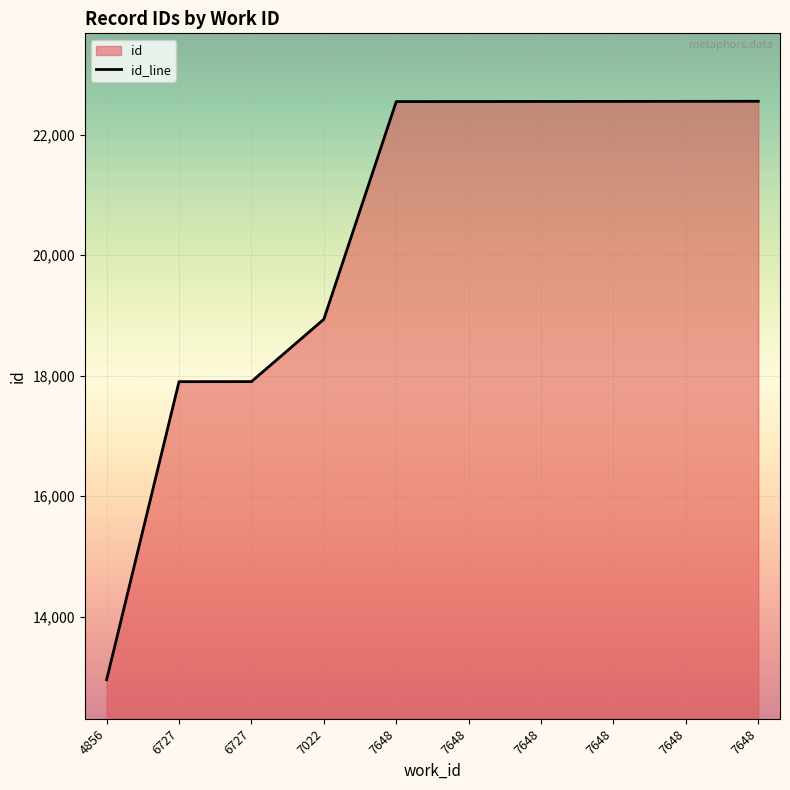

True or false: there are more than 0 points higher than both neighbors.

False